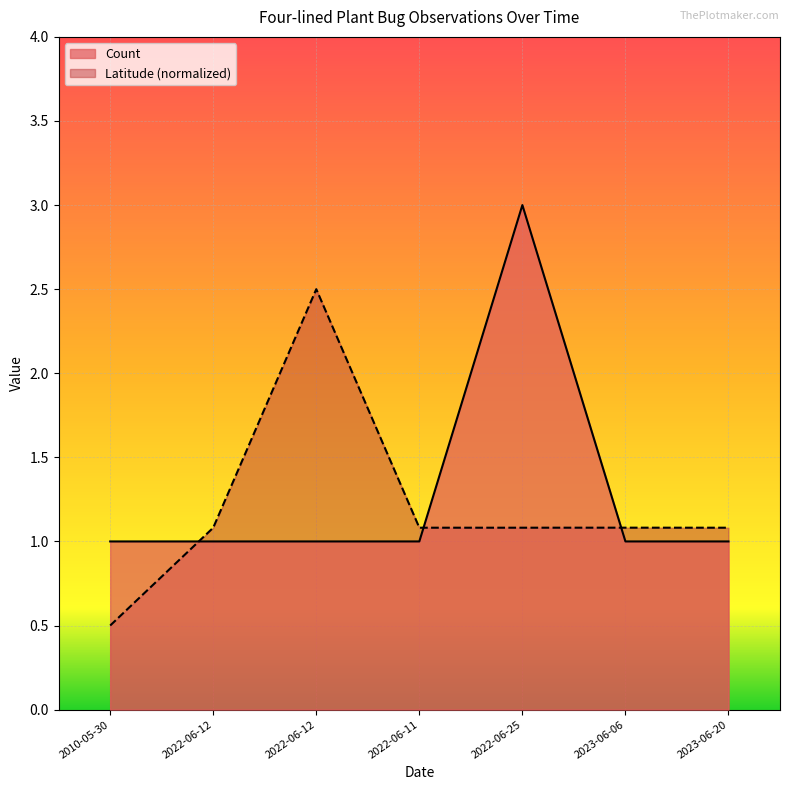

Reading right to left, transcribe all the data shown in this chart.

Count: 1.0	1.0	3.0	1.0	1.0	1.0	1.0
Latitude: 1.1	1.1	1.1	1.1	2.5	1.1	0.5